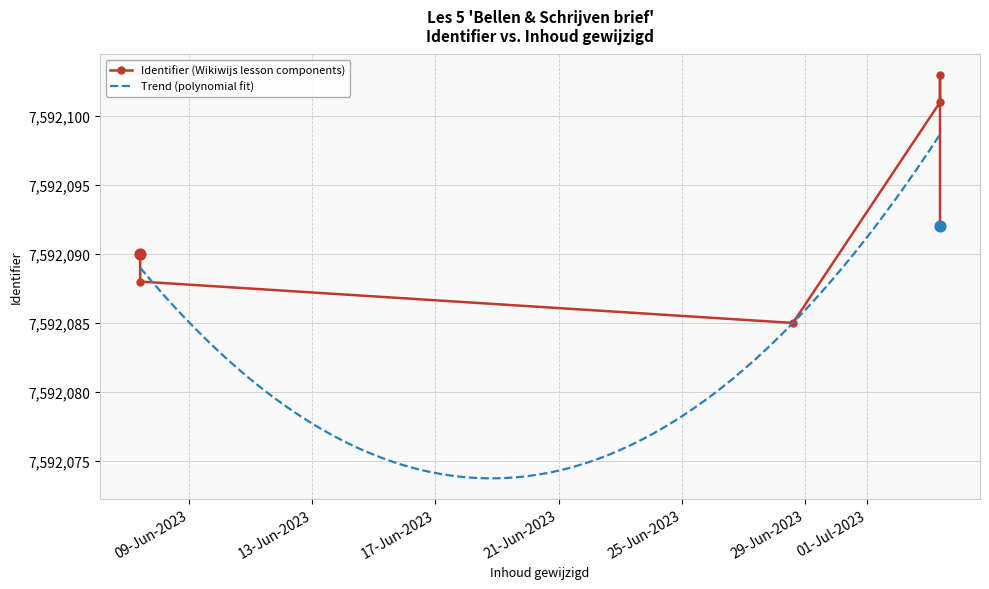

What is the ratio of the value at 2023-06-07 10:12:41 to the value at 2023-07-03 09:01:04?

1.0